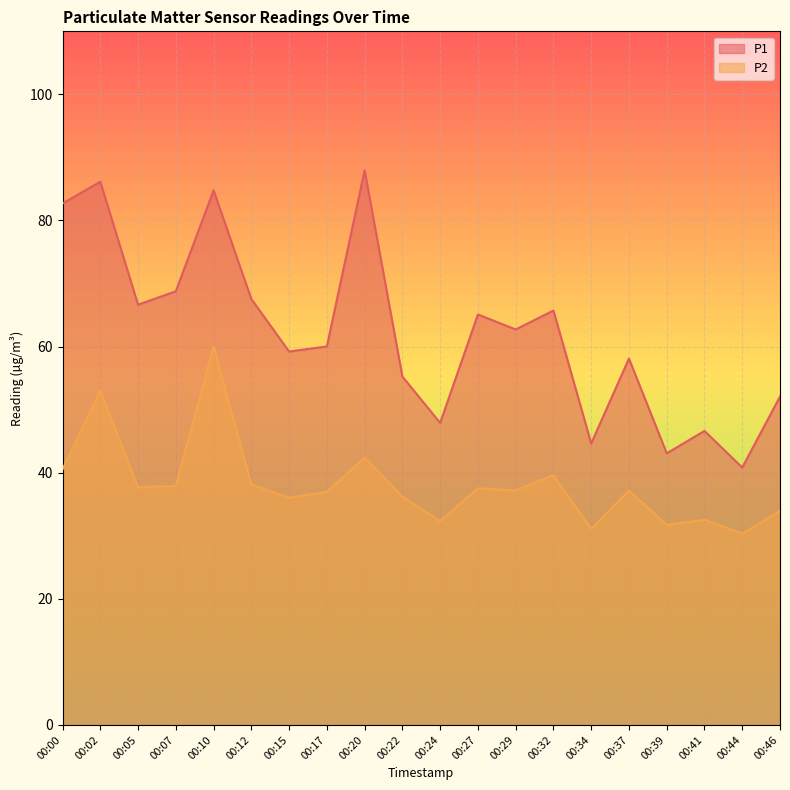

Which category has the lowest value in the P1 series?

00:44